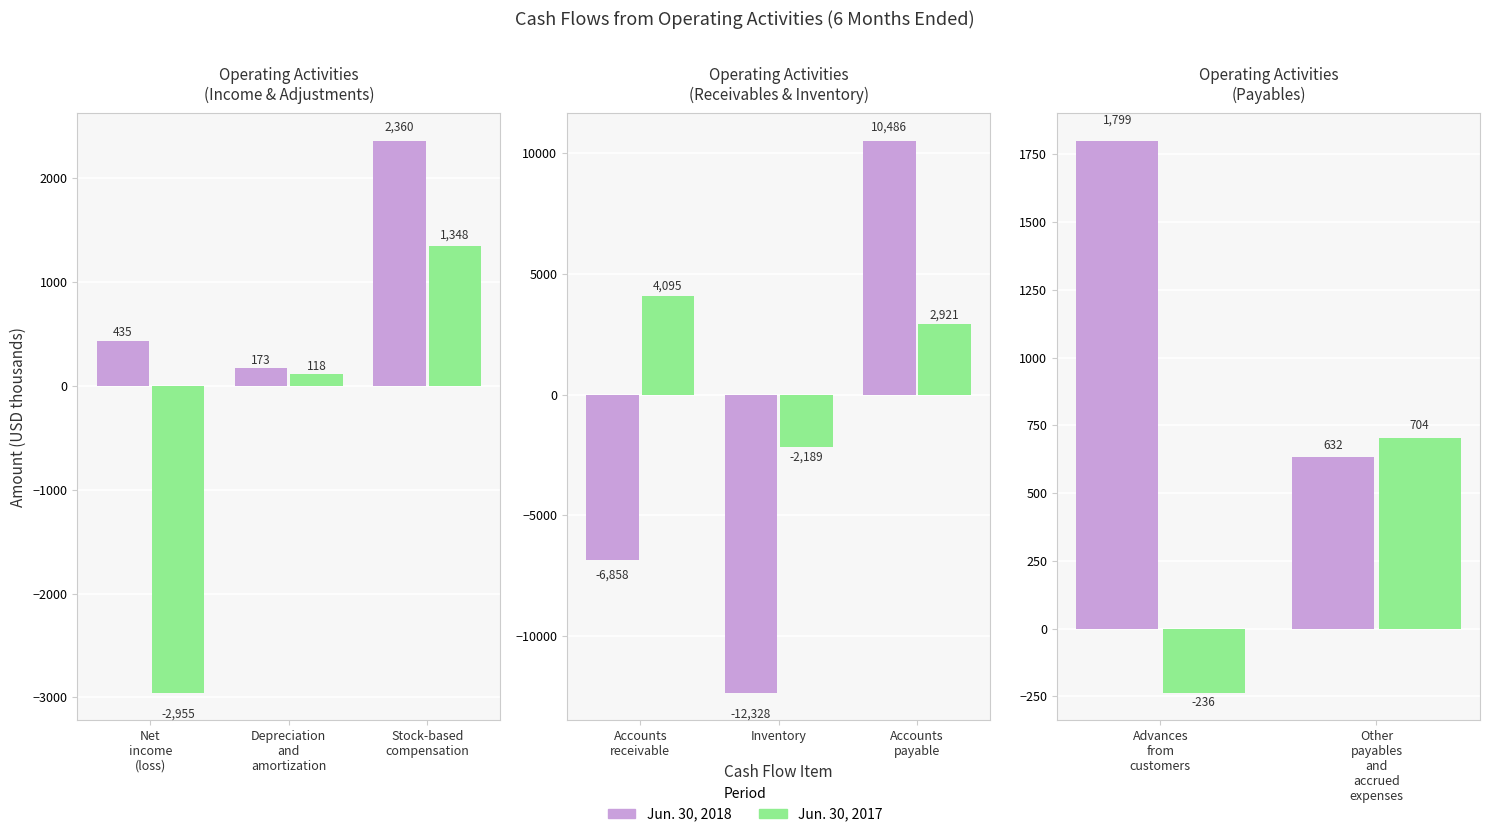

Count the Jun. 30, 2018 values in the range 632 to 1799.

2